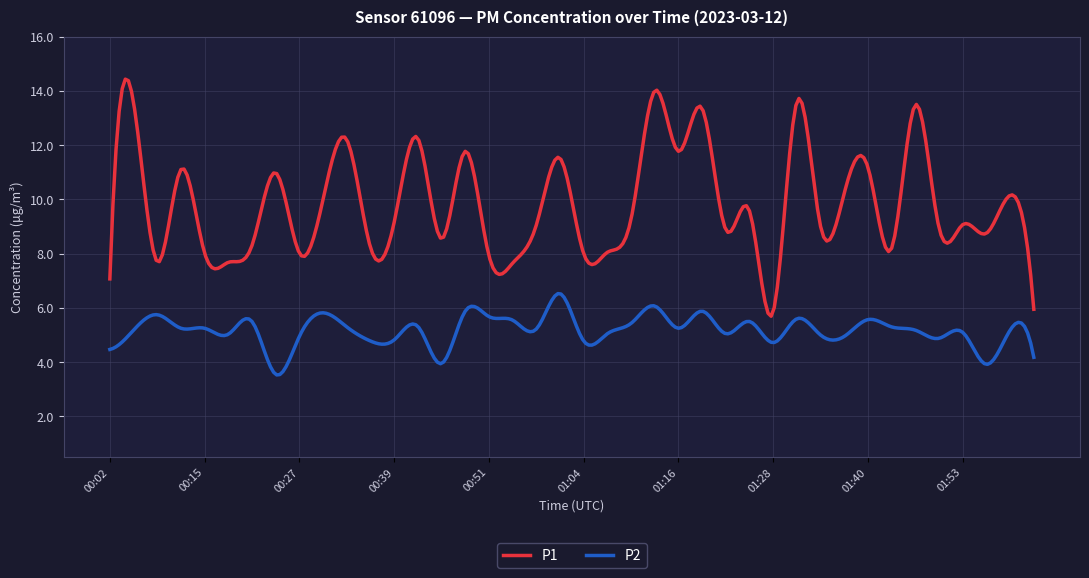

In P2, how many points are lower than both neighbors (excluding endpoints)?

14